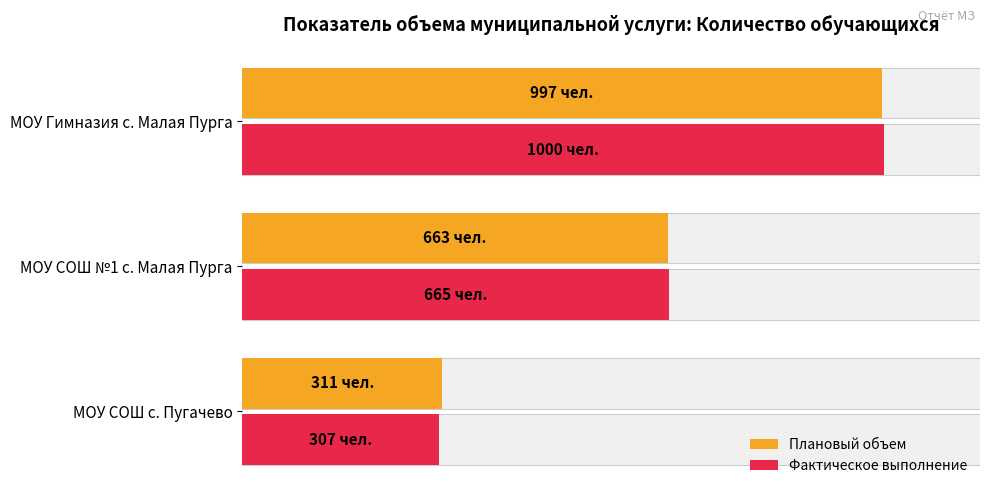

What are all the series names shown in the legend?

Плановый объем, Фактическое выполнение